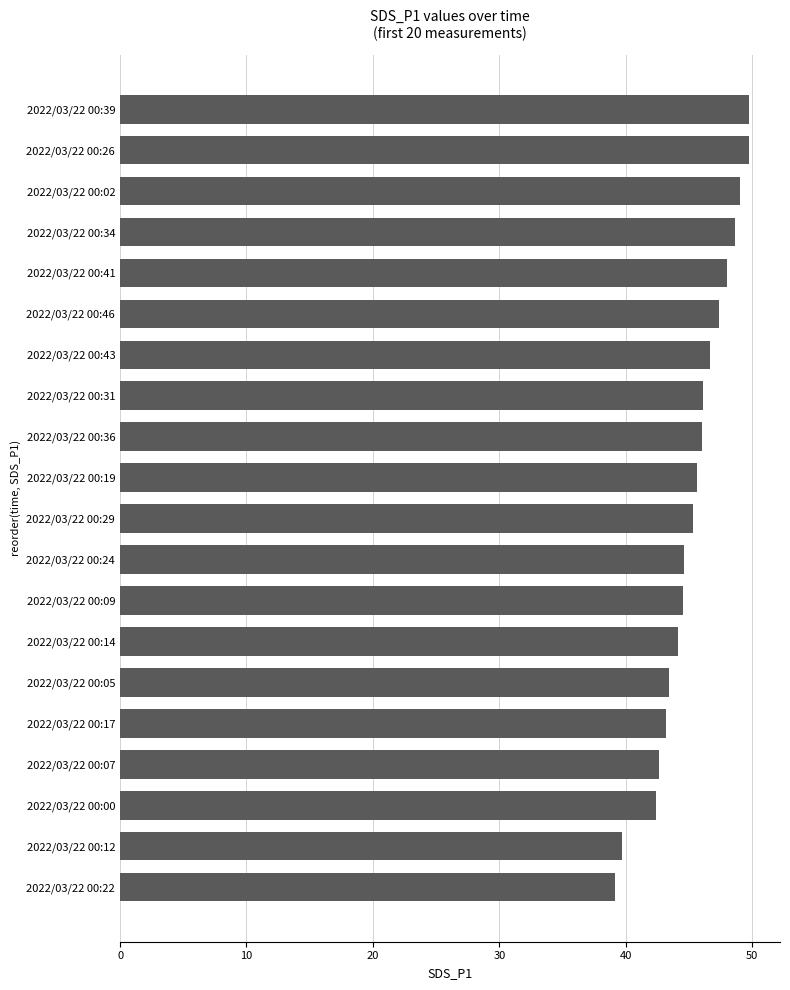

Which has a higher value, 2022/03/22 00:26 or 2022/03/22 00:17?

2022/03/22 00:26